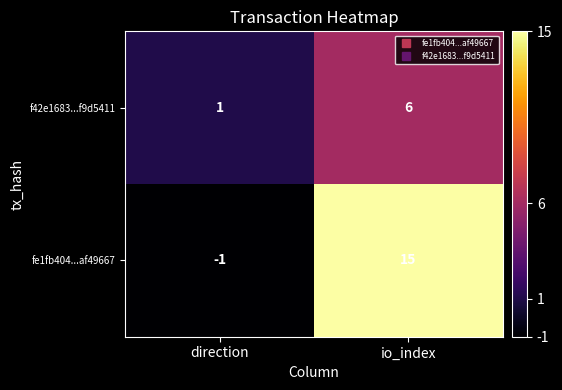

At direction, list the series in order from smallest to largest.

fe1fb404...af49667, f42e1683...f9d5411